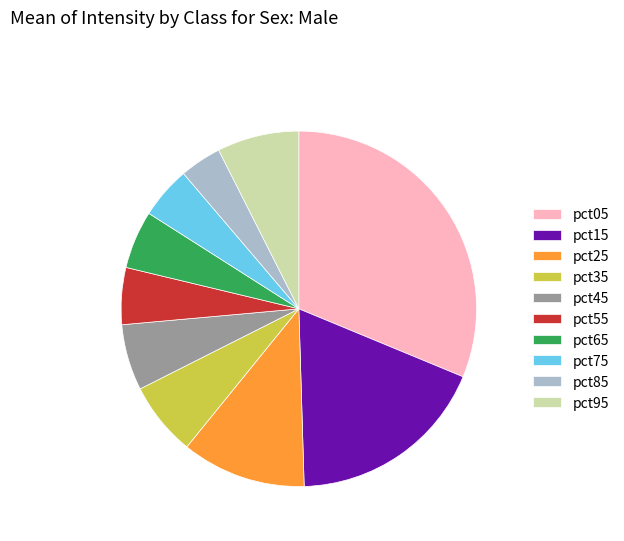

The pct65 slice represents 1% of the pie. True or false?

False